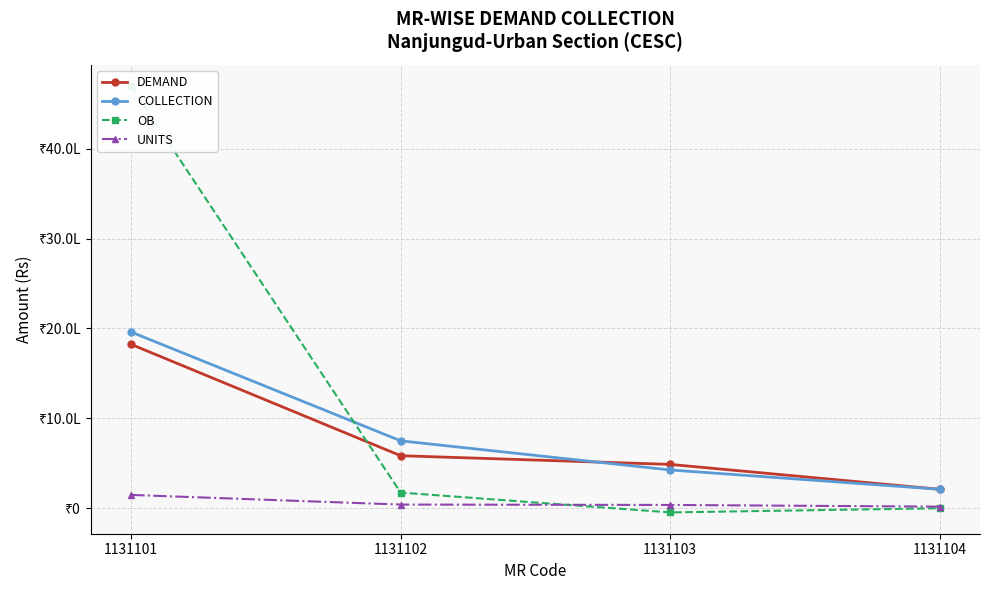

How many values in the OB series exceed 174335?

2